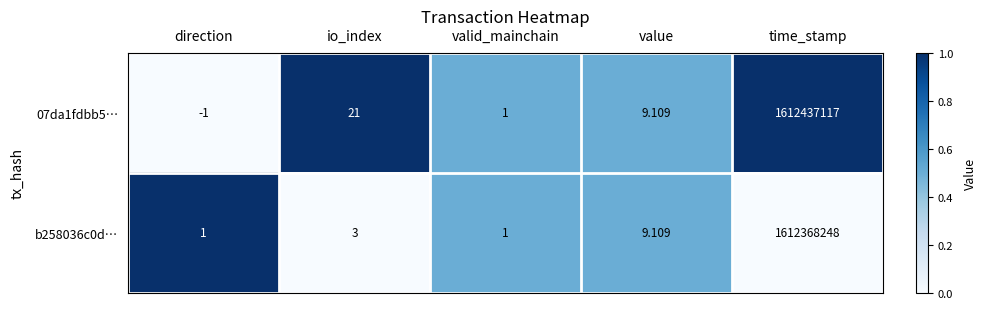

Where does the 07da1fdbb5… series first go above 9?

io_index